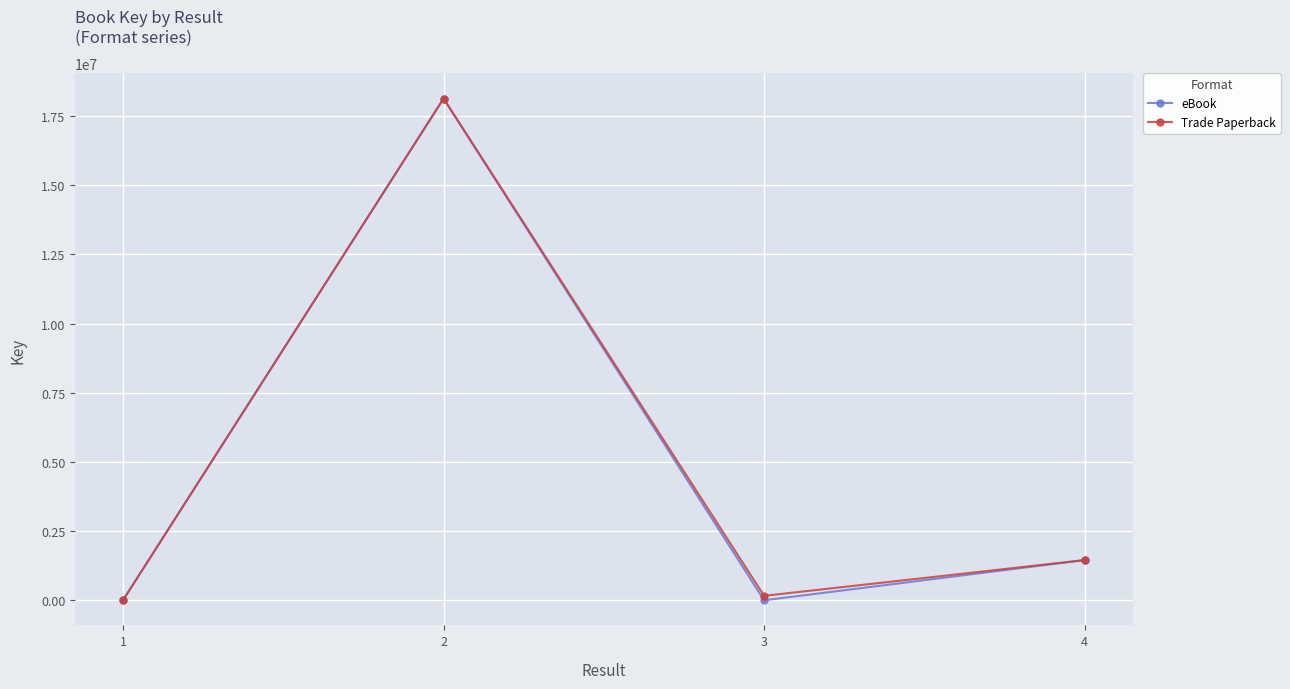

What is the difference between the maximum and minimum values in the eBook series?

18132807